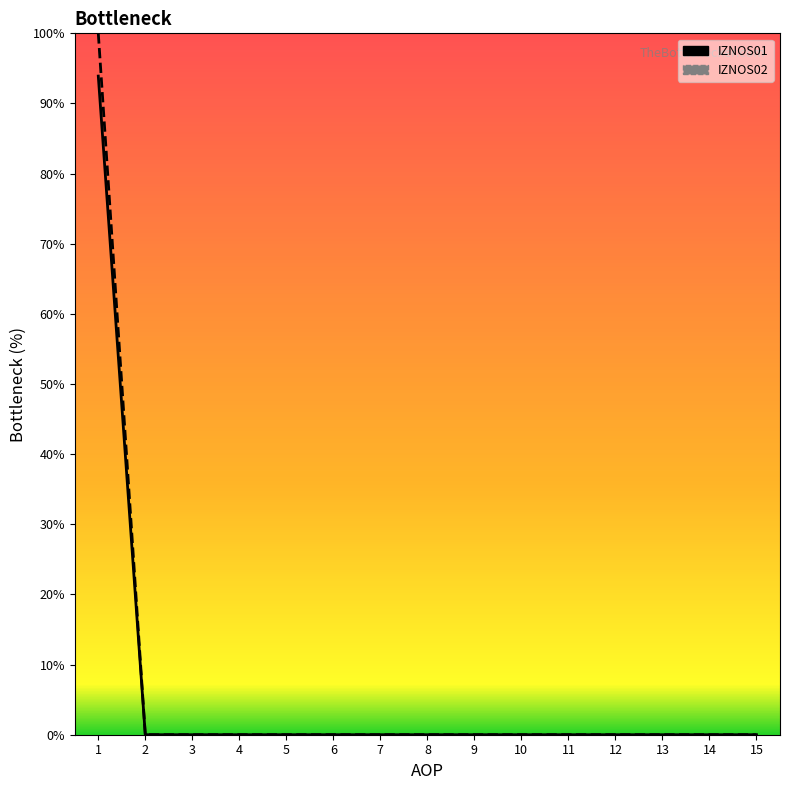

Is the value of IZNOS01 at 6 greater than the value of IZNOS02 at 10?

No